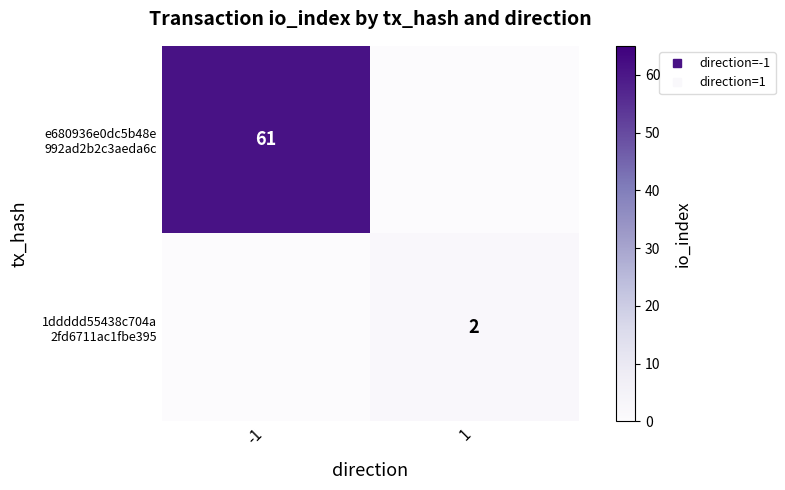

How many values in the 1ddddd55438c704a 2fd6711ac1fbe395 series are below 2?

1